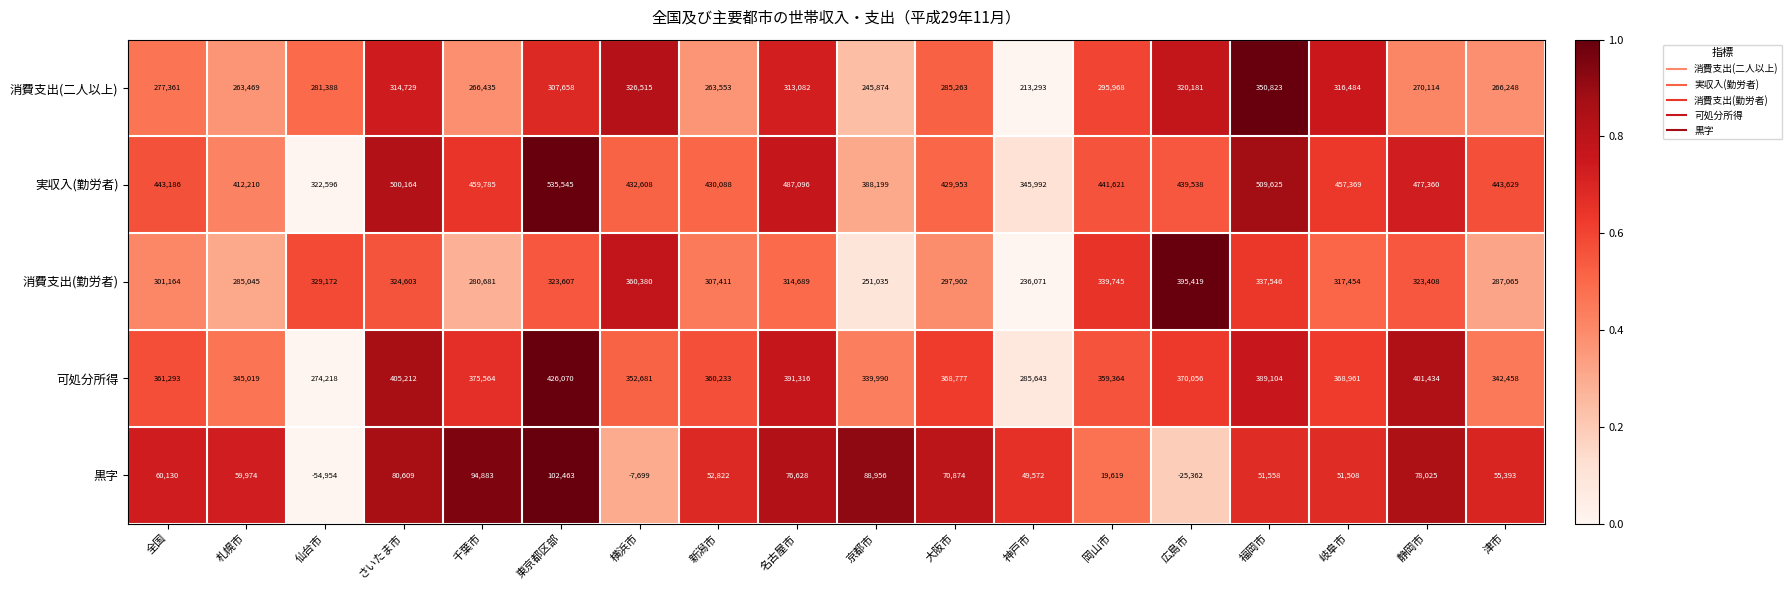

What is the difference between the second highest and second lowest values in the 可処分所得 series?

119569